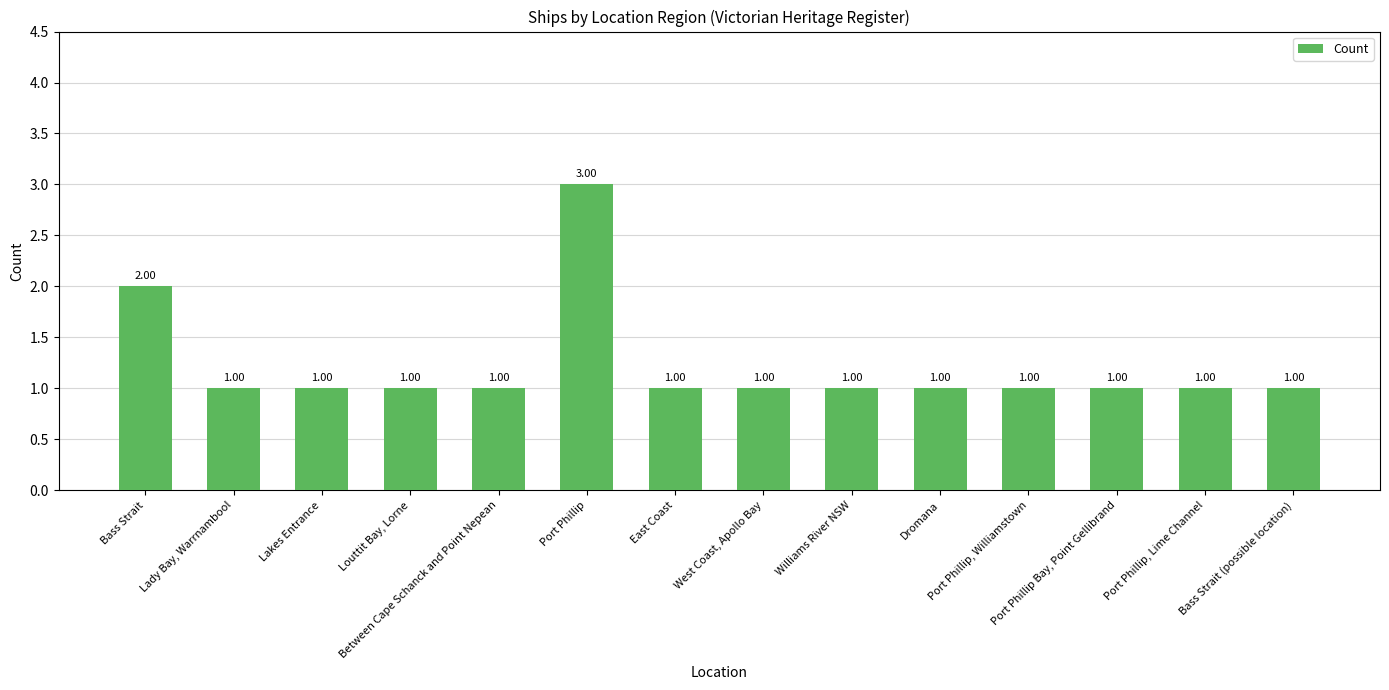

Which label corresponds to the largest value in the chart?

Port Phillip